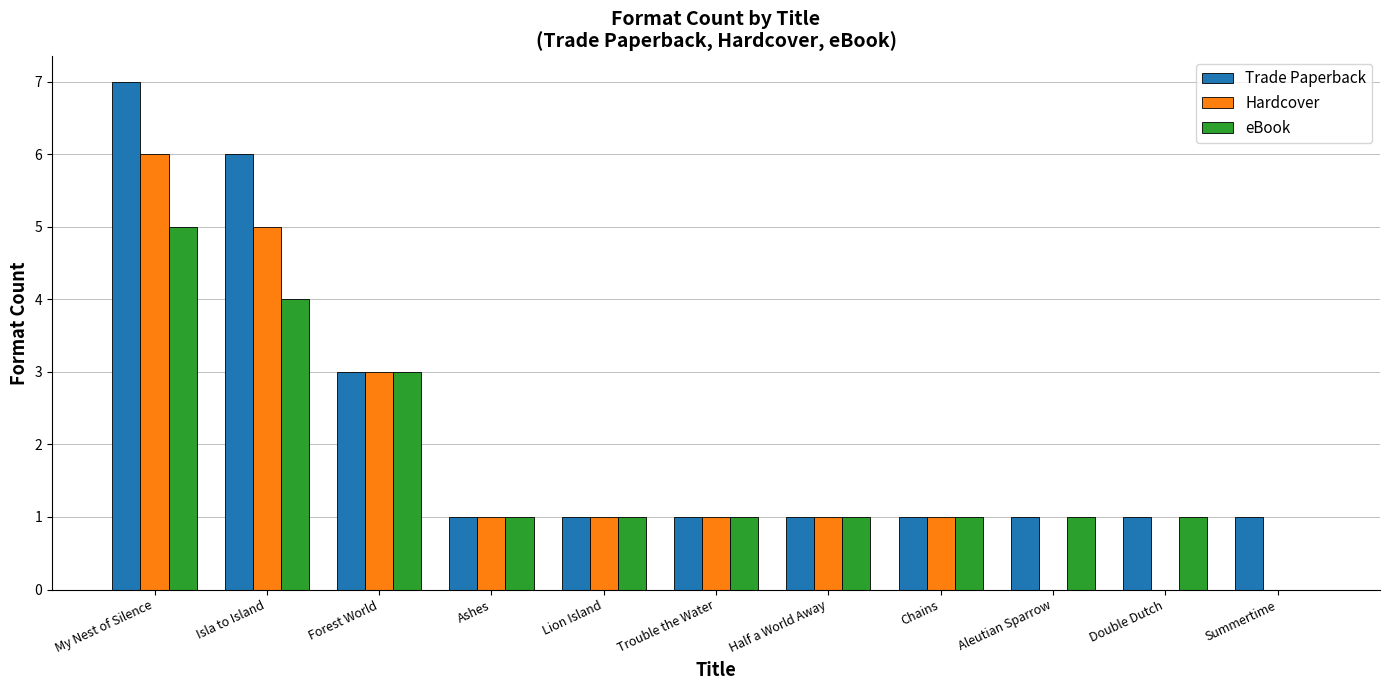

What are all the series names shown in the legend?

Trade Paperback, Hardcover, eBook